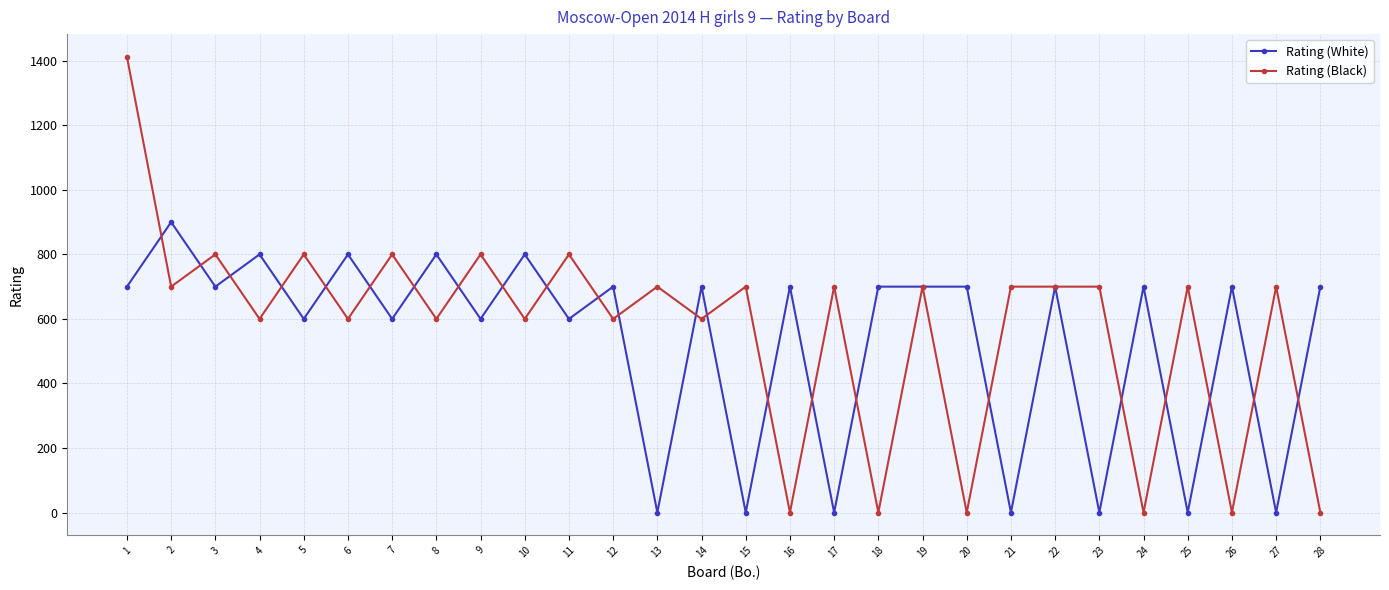

At which category does Rating (White) reach its first local valley?

3